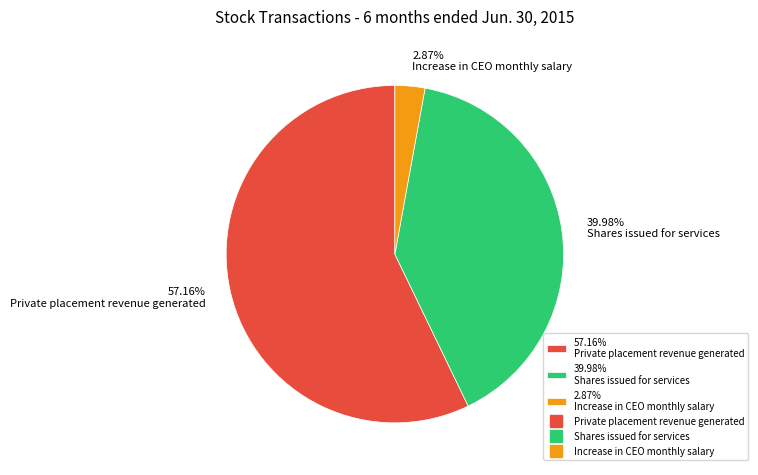

Is the sum of 57.16% Private placement revenue generated and 2.87% Increase in CEO monthly salary greater than half?

Yes